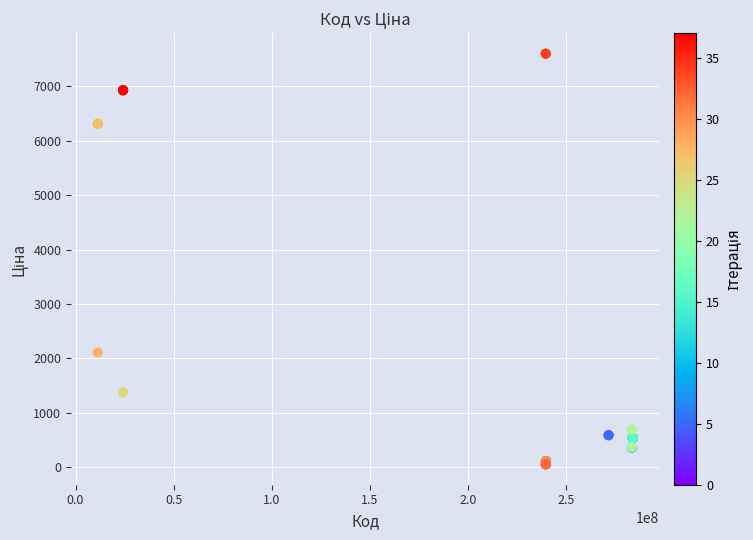

What Y value in the scatter plot is closest to 3826?

2108.4